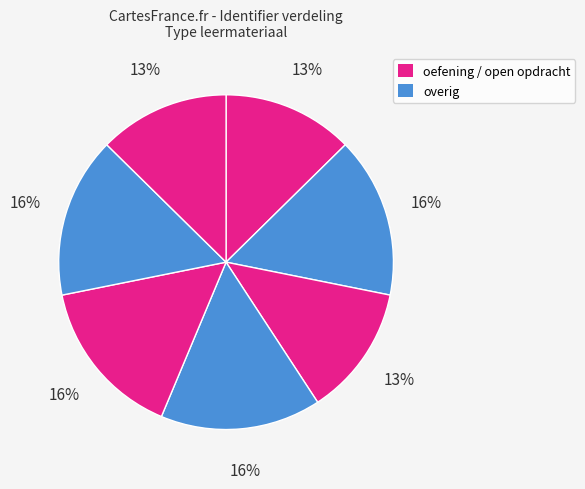

How many slices are in this pie chart?

7